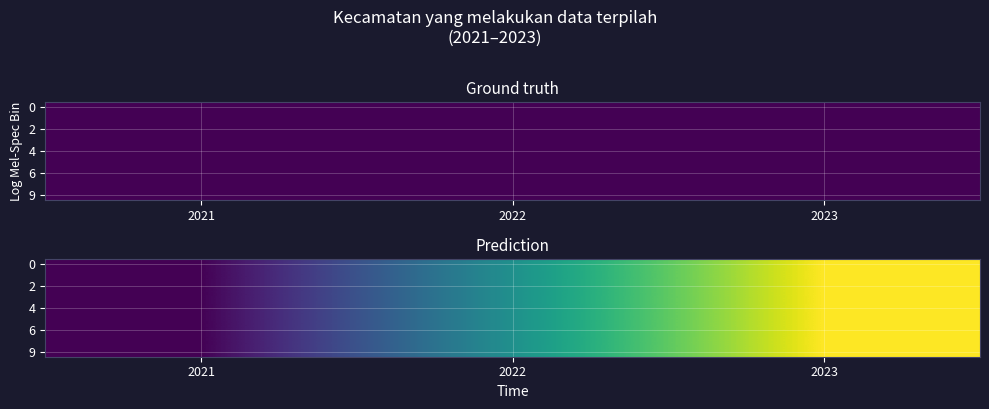

Which has a higher value, 2022 or 2021?

2022